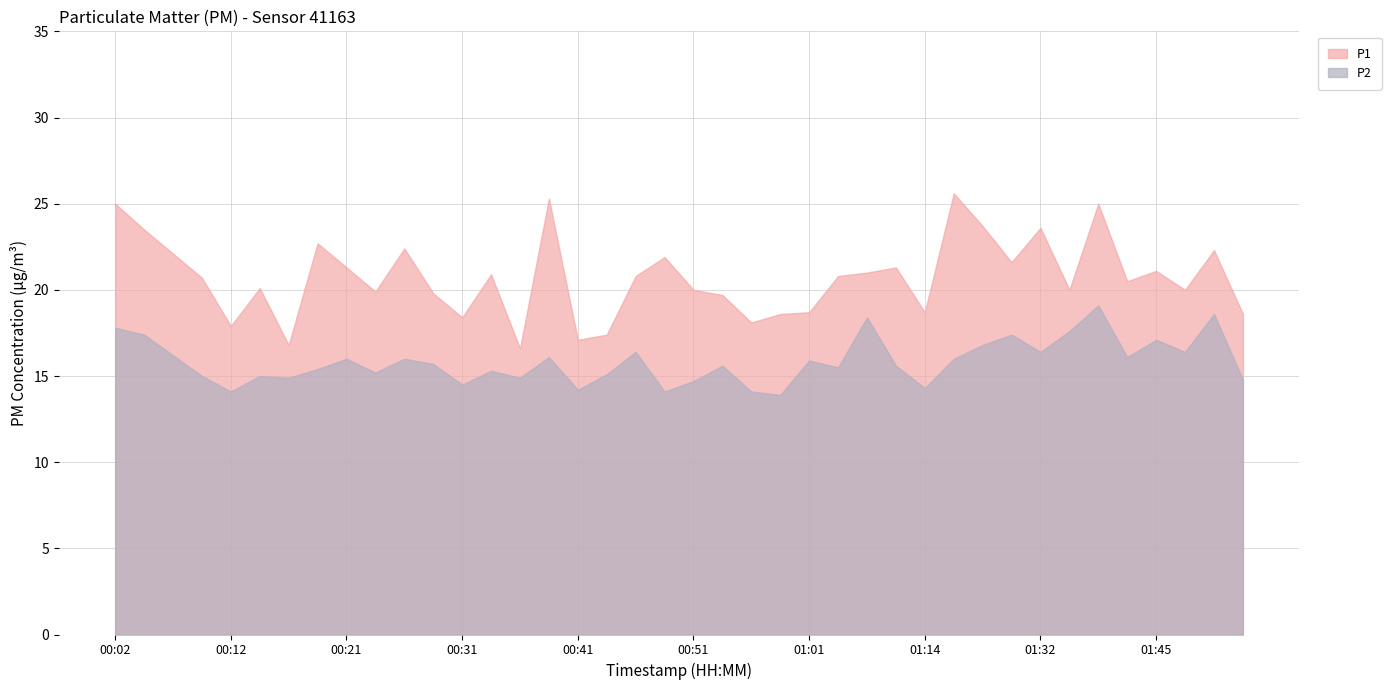

What are all the series names shown in the legend?

P1, P2